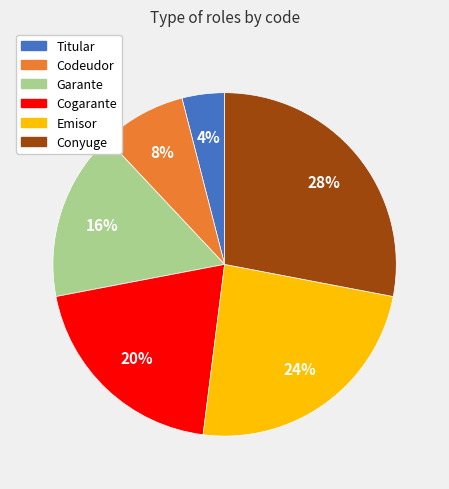

The Codeudor slice represents 8% of the pie. True or false?

True